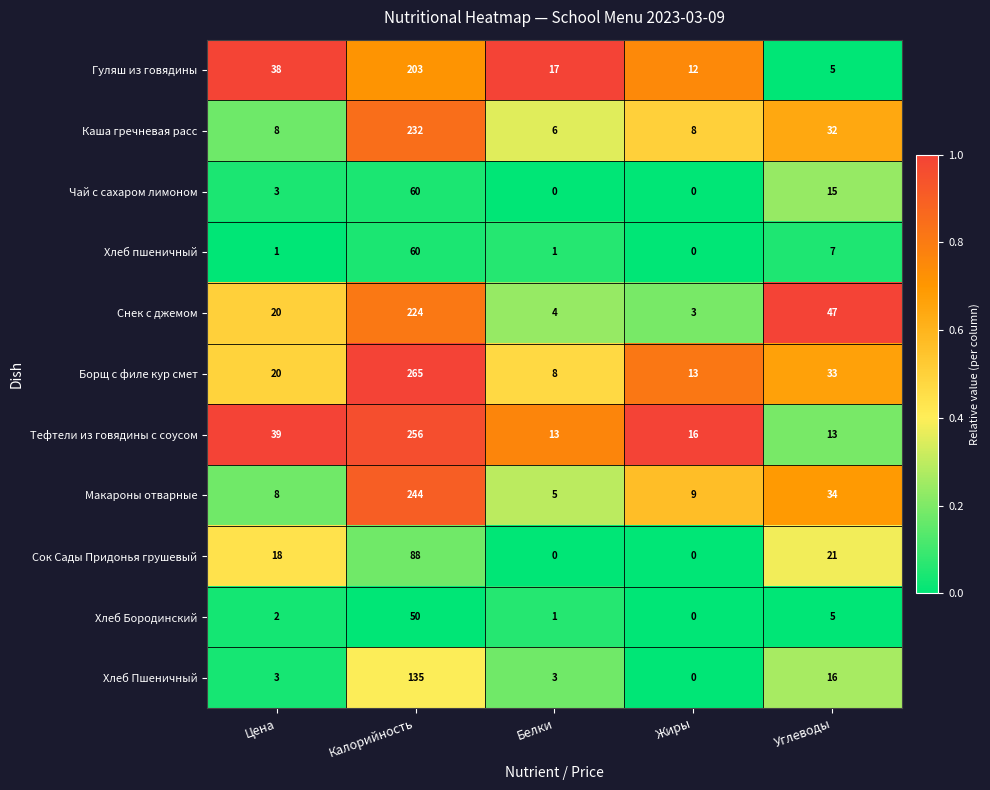

Which series has the largest total across all categories?

Борщ с филе кур смет